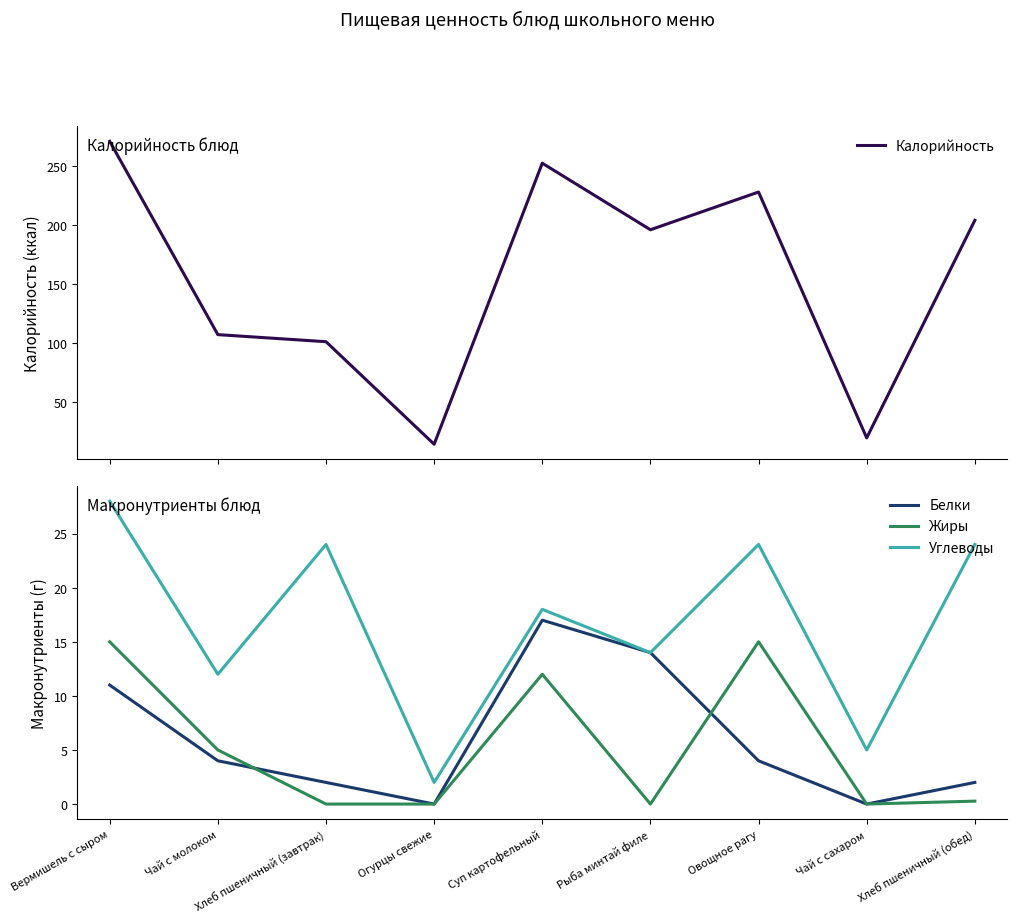

At which label does Калорийность reach its peak?

Вермишель с сыром